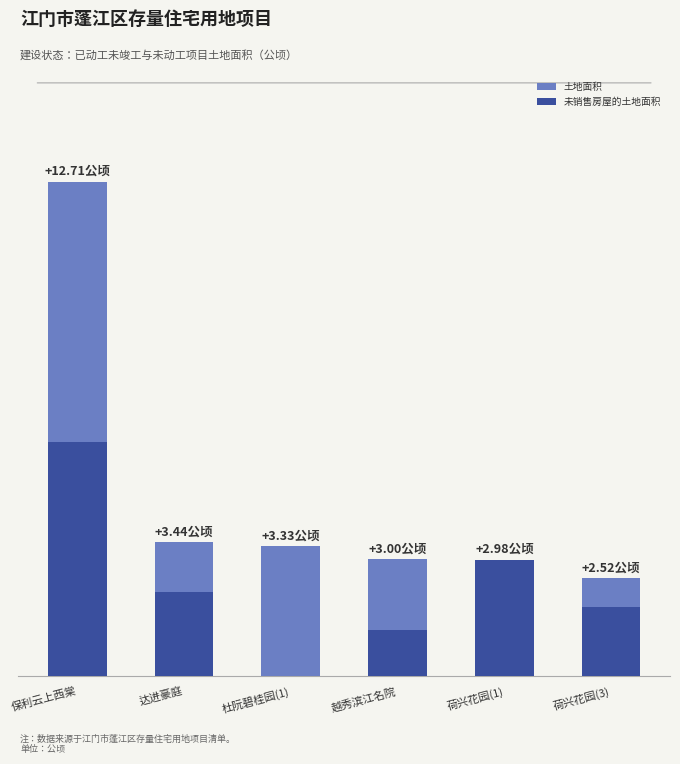

What is the total value across all series at 荷兴花园(1)?

6.0